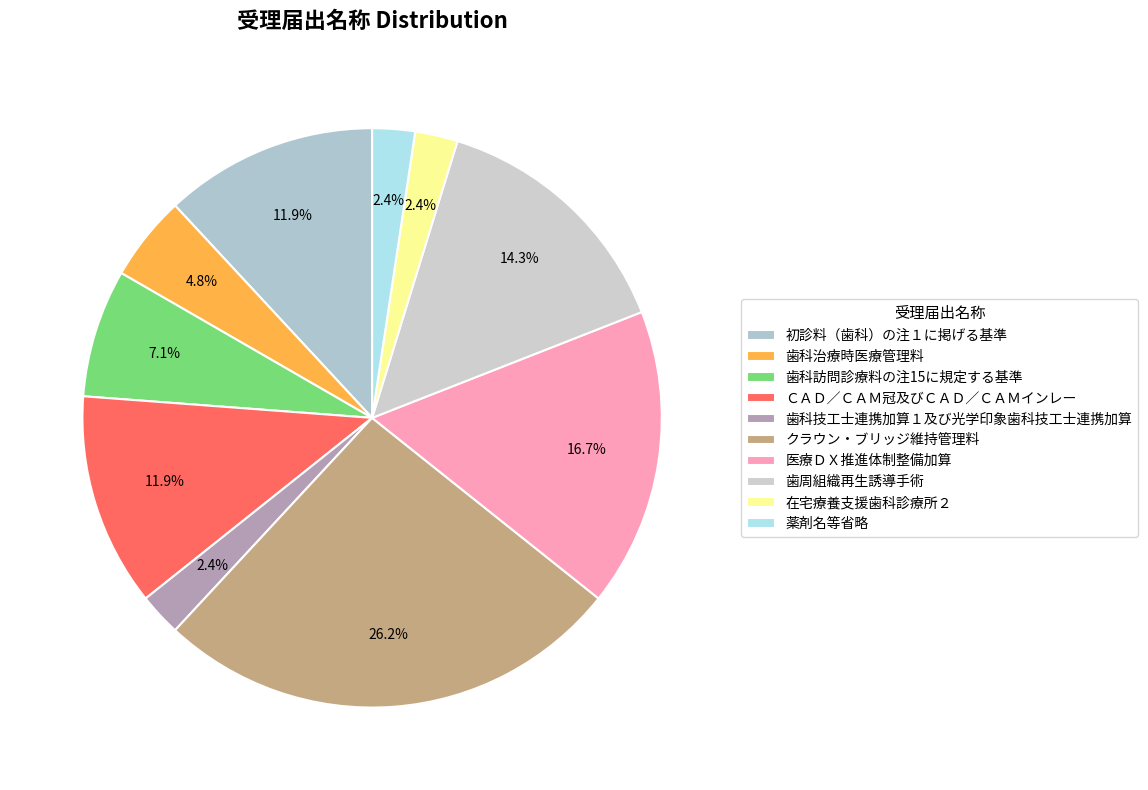

To the nearest percent, what is the difference between the 歯科技工士連携加算１及び光学印象歯科技工士連携加算 and クラウン・ブリッジ維持管理料 slice percentages?

24%